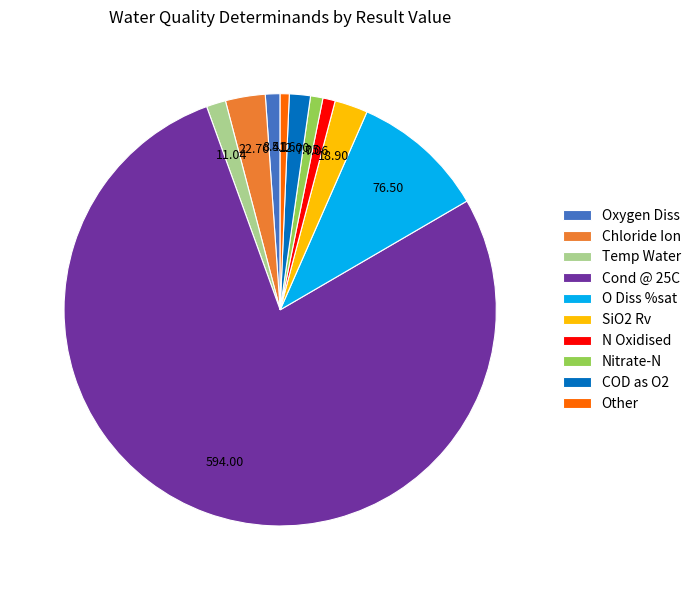

Is there any slice that represents more than half of the pie?

Yes